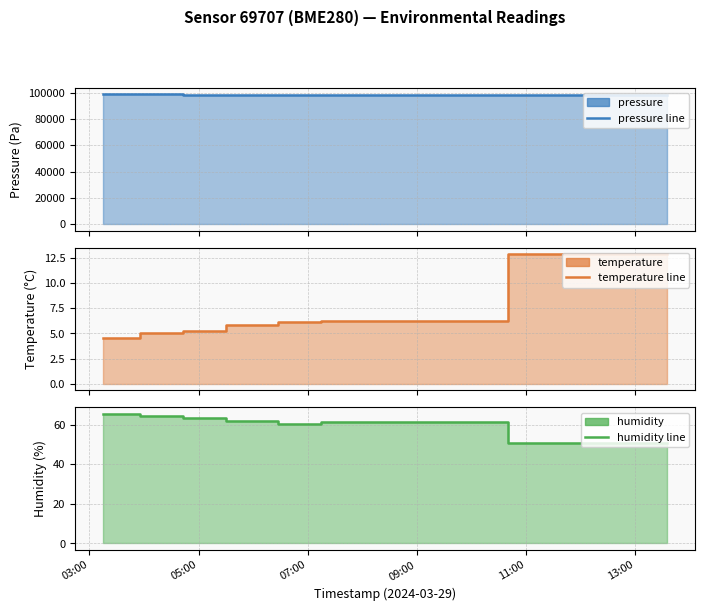

True or false: humidity has more than 1 points higher than both neighbors.

False